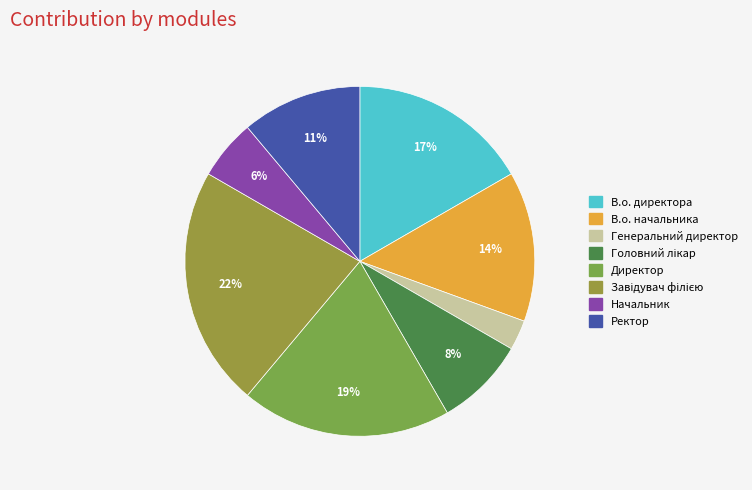

What portion of the pie excludes Директор?

80.6%